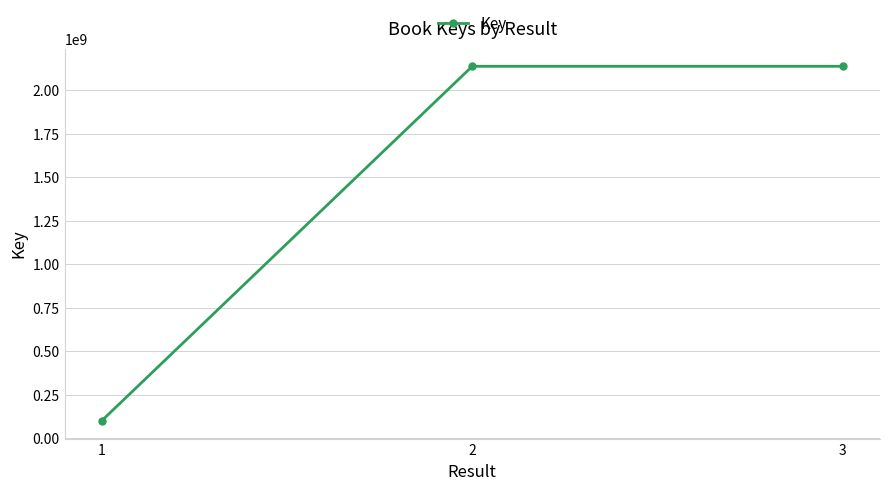

What is the change in value from 1 to 3?

+2037468289